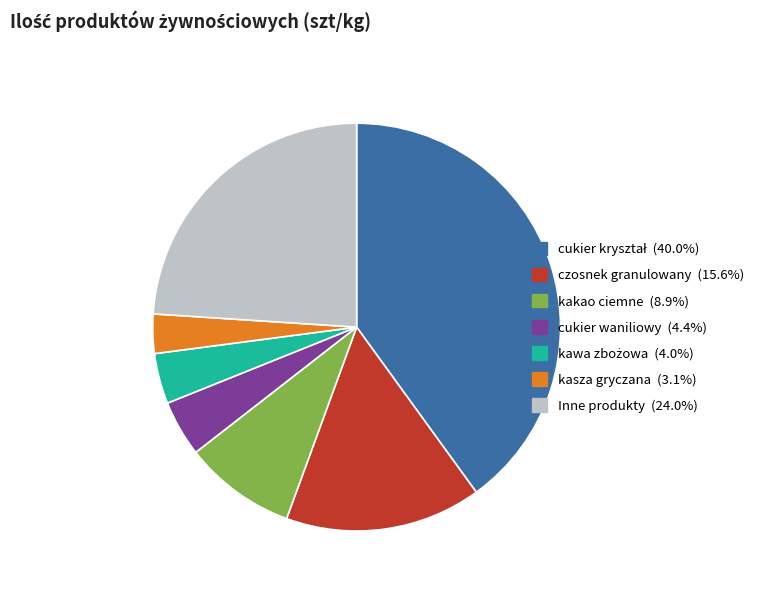

Is there any slice that represents more than half of the pie?

No